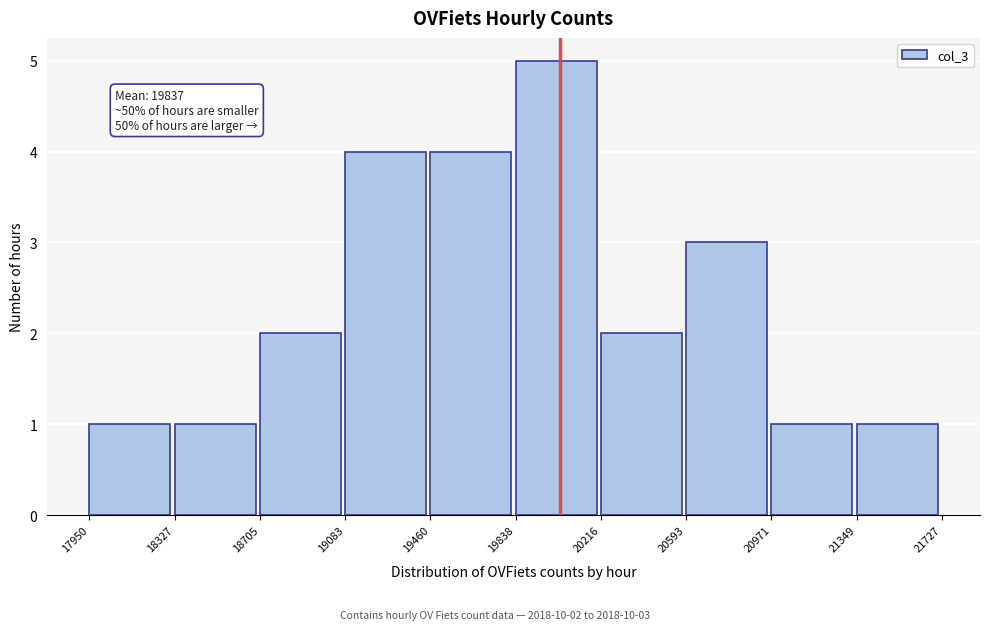

Over which range of the x-axis is the bar tallest?

19838 to 20216